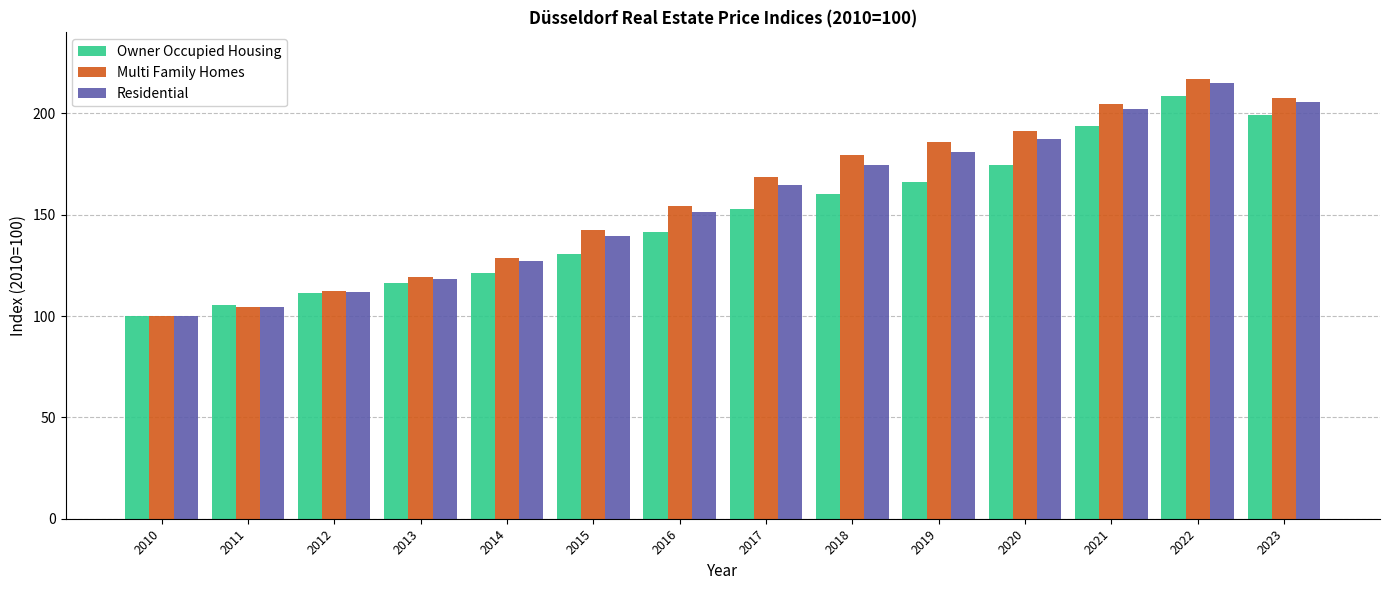

Reading left to right, extract all data points from this chart.

Owner Occupied Housing: 2010=100.0	2011=105.6	2012=111.5	2013=116.4	2014=121.3	2015=130.9	2016=141.3	2017=152.6	2018=160.4	2019=166.2	2020=174.6	2021=193.6	2022=208.8	2023=199.3
Multi Family Homes: 2010=100.0	2011=104.4	2012=112.2	2013=119.1	2014=128.8	2015=142.5	2016=154.4	2017=168.7	2018=179.3	2019=185.9	2020=191.5	2021=204.8	2022=217.2	2023=207.6
Residential: 2010=100.0	2011=104.7	2012=112.0	2013=118.5	2014=127.0	2015=139.7	2016=151.2	2017=164.8	2018=174.7	2019=181.1	2020=187.4	2021=202.1	2022=215.1	2023=205.6